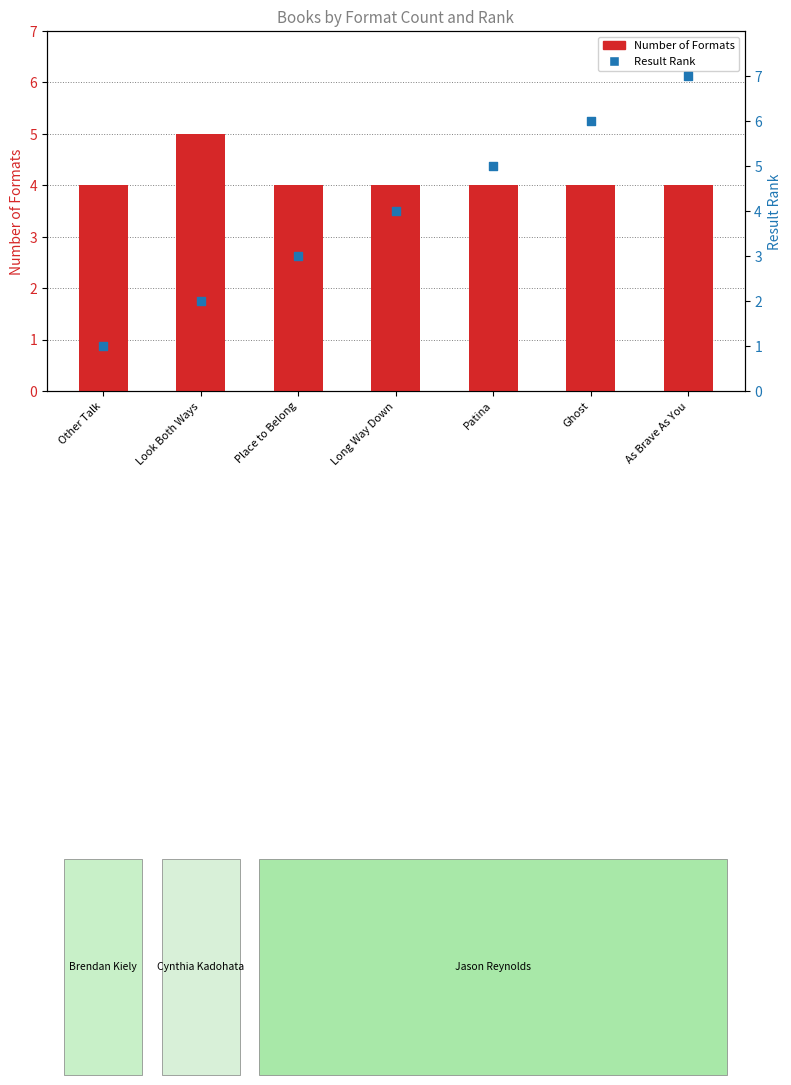

At which category is the sum across all series the highest?

As Brave As You